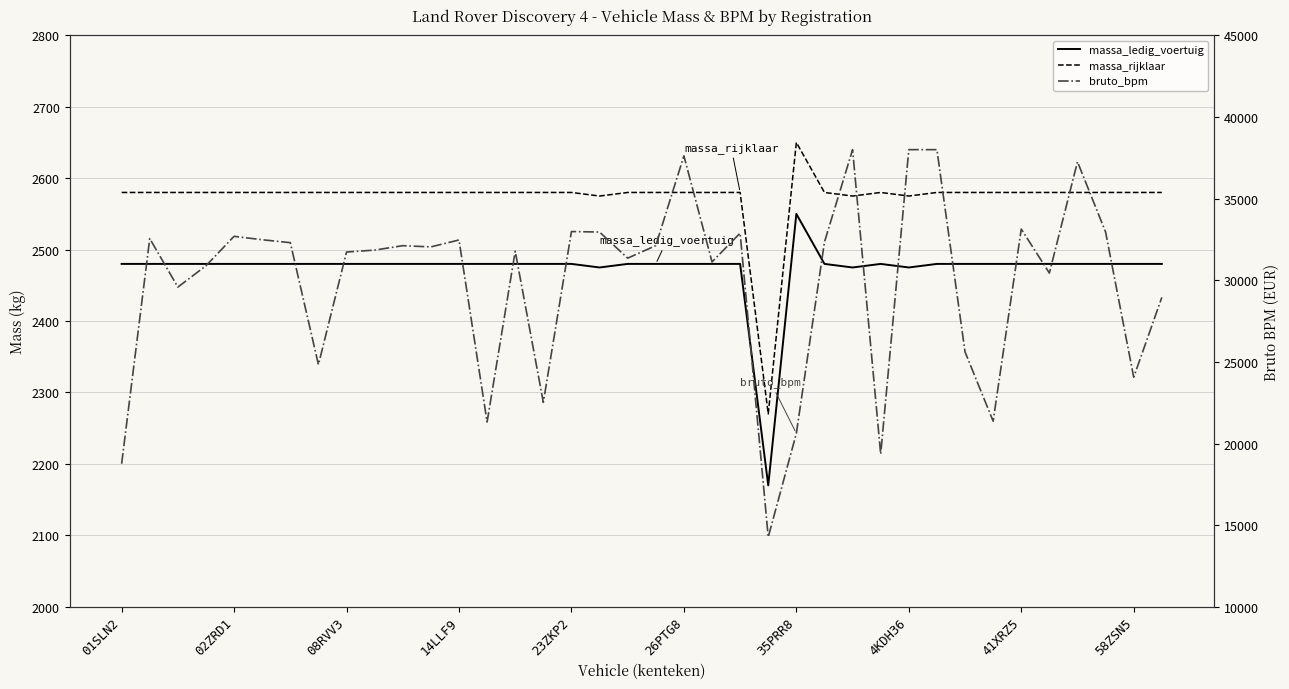

What is the sum of the massa_ledig_voertuig values at 26 and 33?

4955